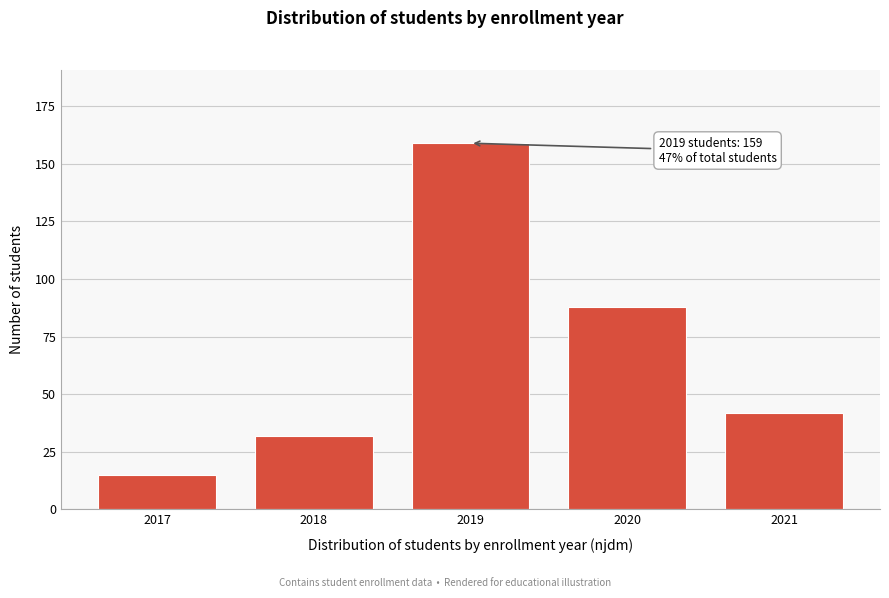

Reading right to left, list all the values displayed in this chart.

42	88	159	32	15